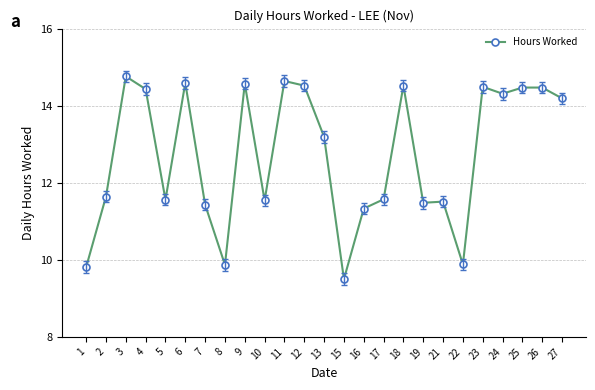

What is the sum of all values?

318.3